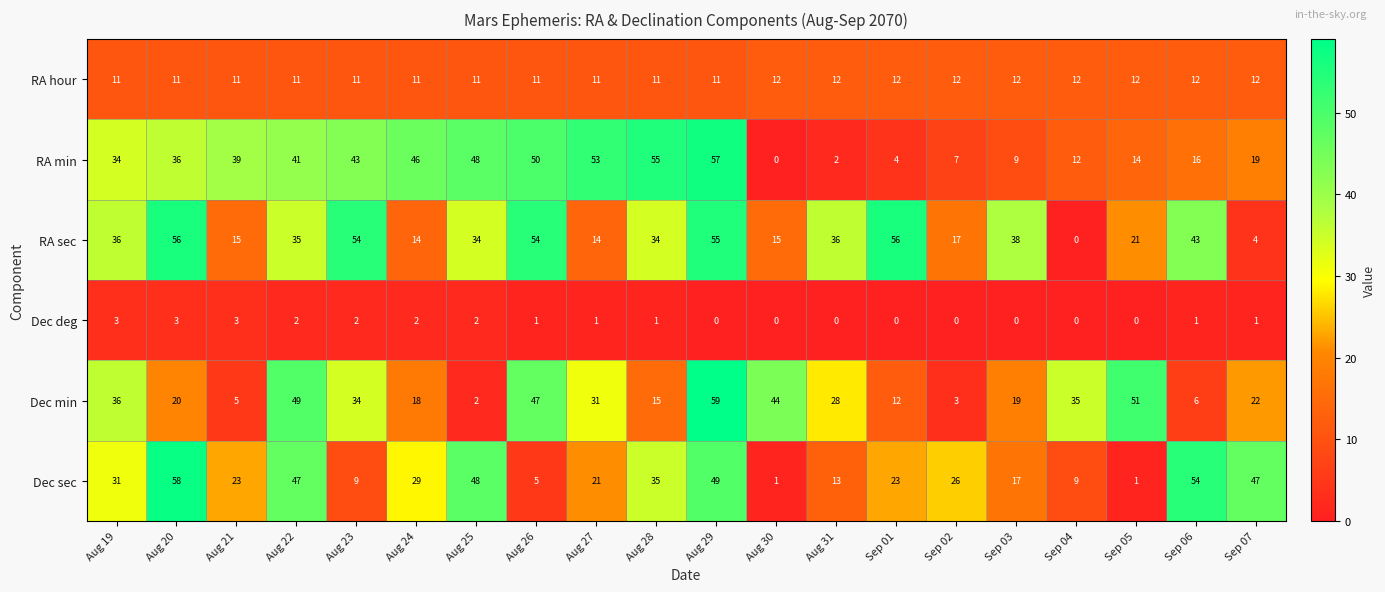

At Sep 05, list the series in order from smallest to largest.

Dec deg, Dec sec, RA hour, RA min, RA sec, Dec min